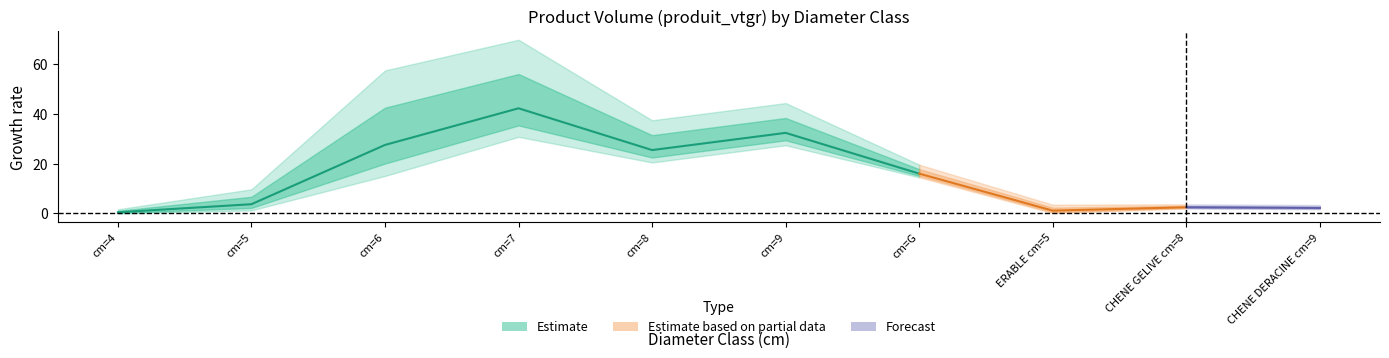

Between cm=7 and ERABLE cm=5, which series saw the biggest shift?

produit_vtgr